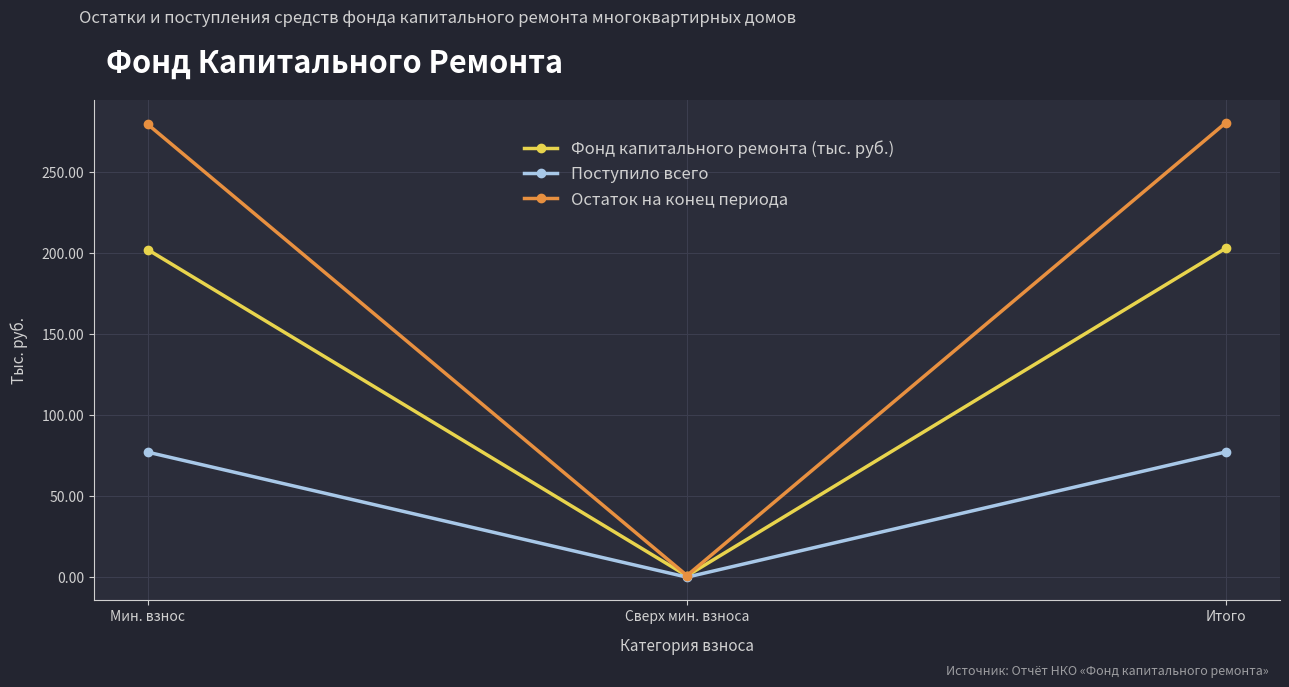

The Фонд капитального ремонта (тыс. руб.) series shows 316.1 at Итого. True or false?

False